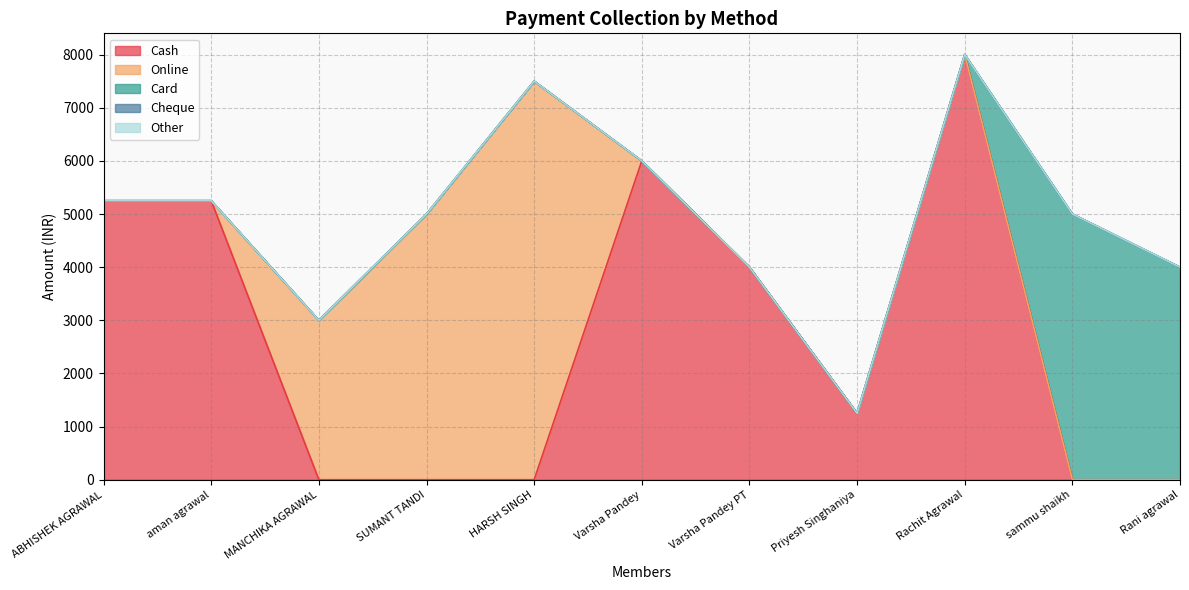

What is the average value of the Card series?

818